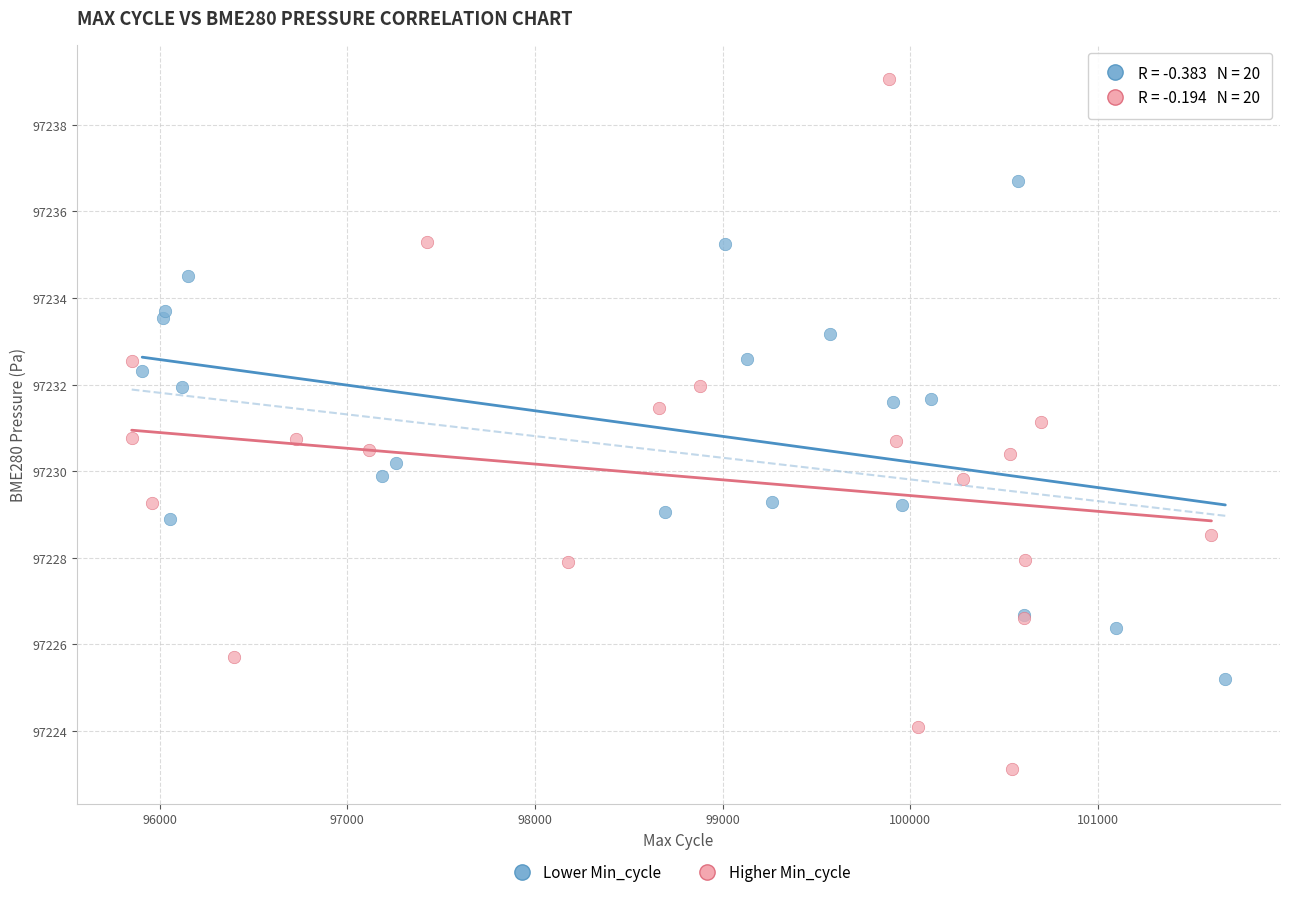

Which series reaches the maximum Y coordinate?

Higher Min_cycle